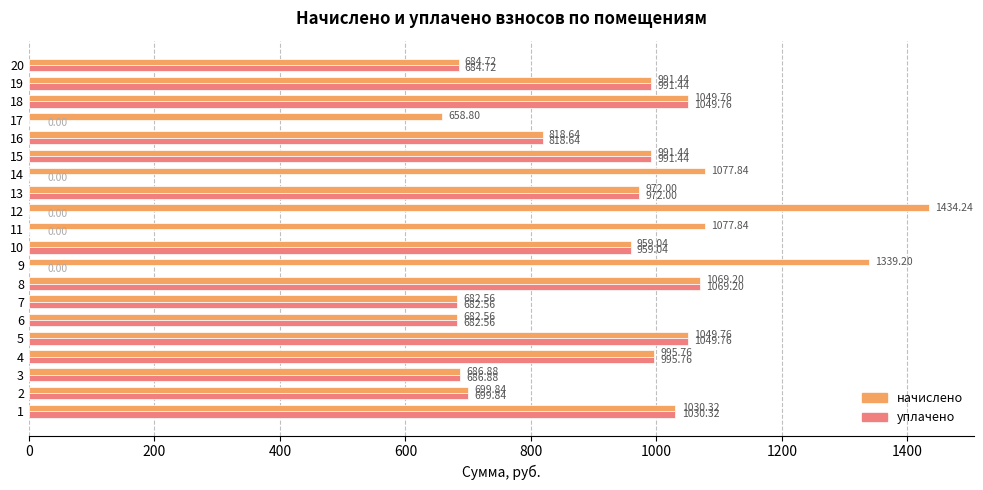

What is the total value across all series at 5?

2099.5